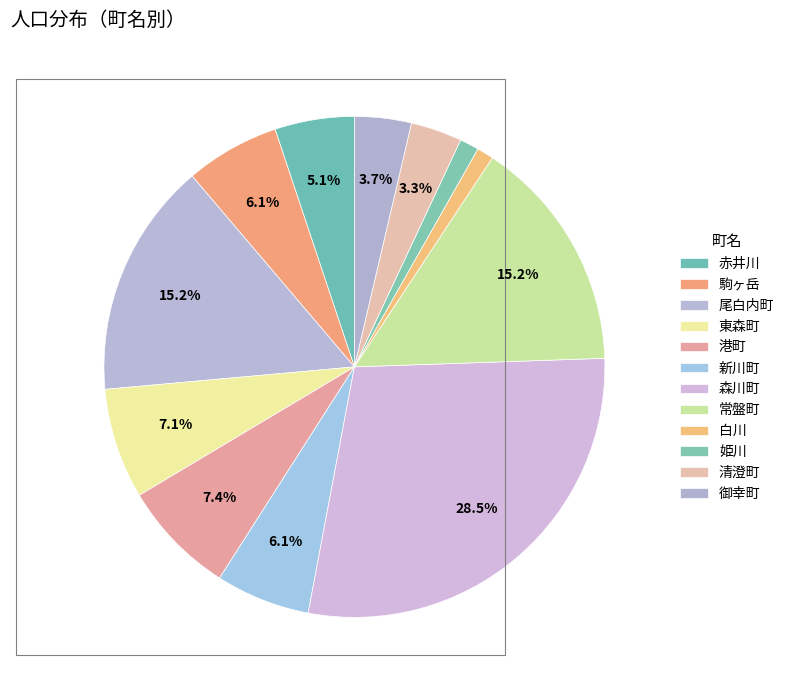

The 森川町 slice represents 16% of the pie. True or false?

False